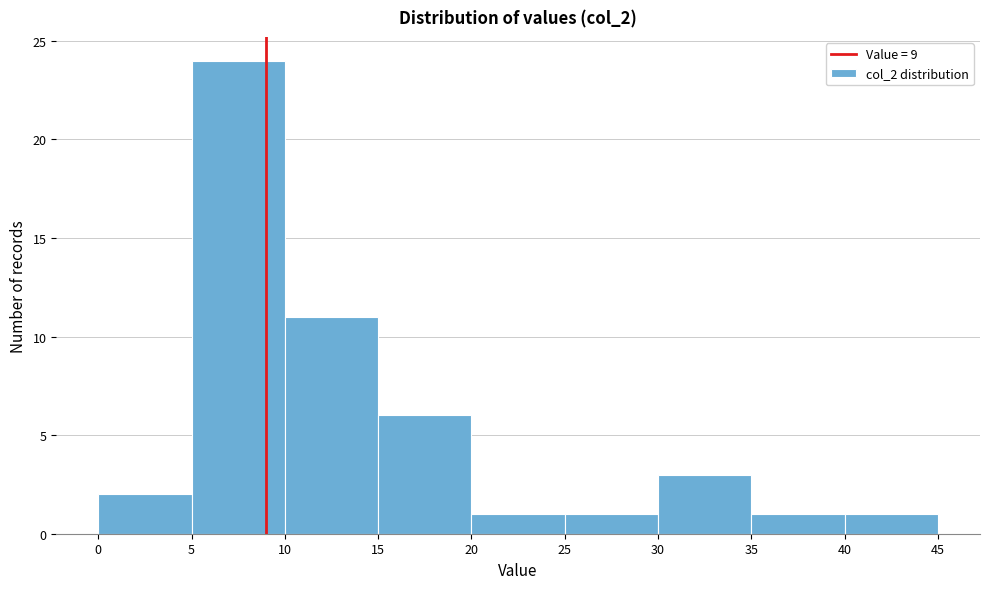

Reading left to right, list every bar in this chart as the range it spans on the x-axis followed by its height. The values are not printed on the chart, so give them approximately, as read against the axis.

0 to 5: 2
5 to 10: 24
10 to 15: 11
15 to 20: 6
20 to 25: 1
25 to 30: 1
30 to 35: 3
35 to 40: 1
40 to 45: 1